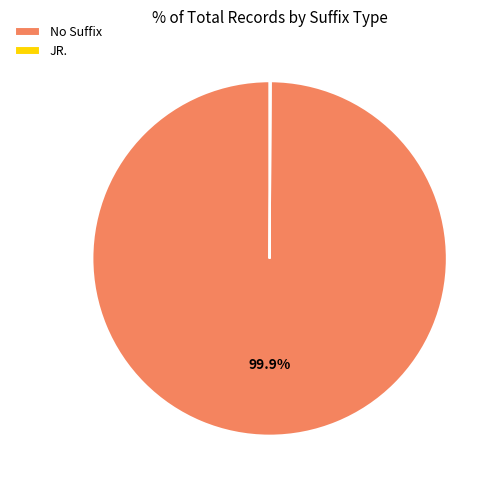

What is the largest slice in the pie chart?

No Suffix